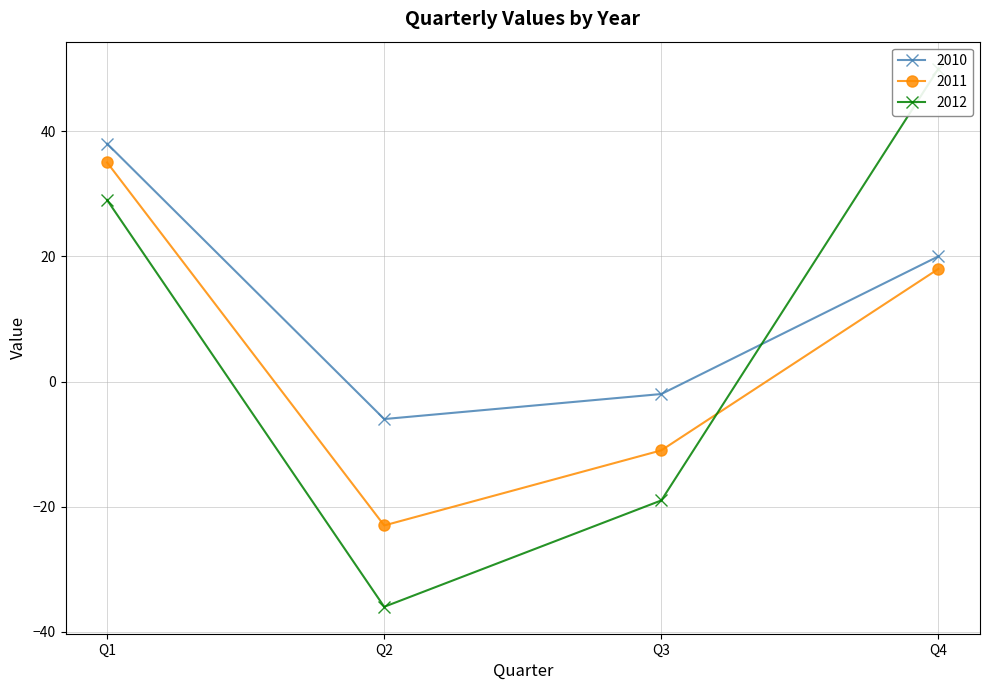

True or false: 2011 and 2010 cross at least once.

False